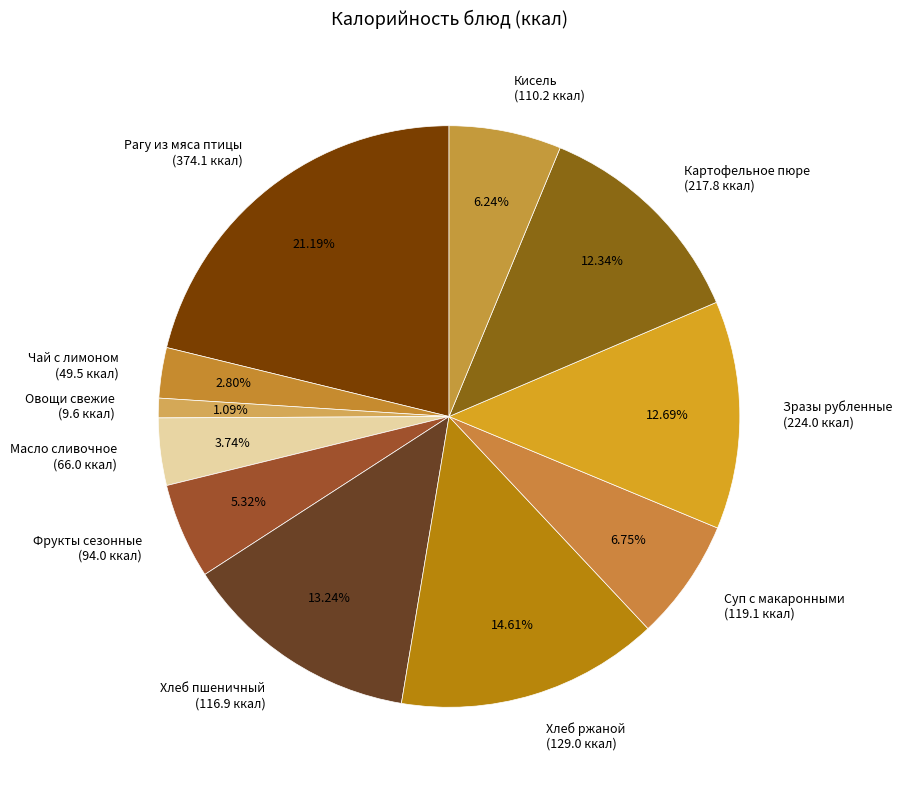

How many segments does this pie chart have?

11